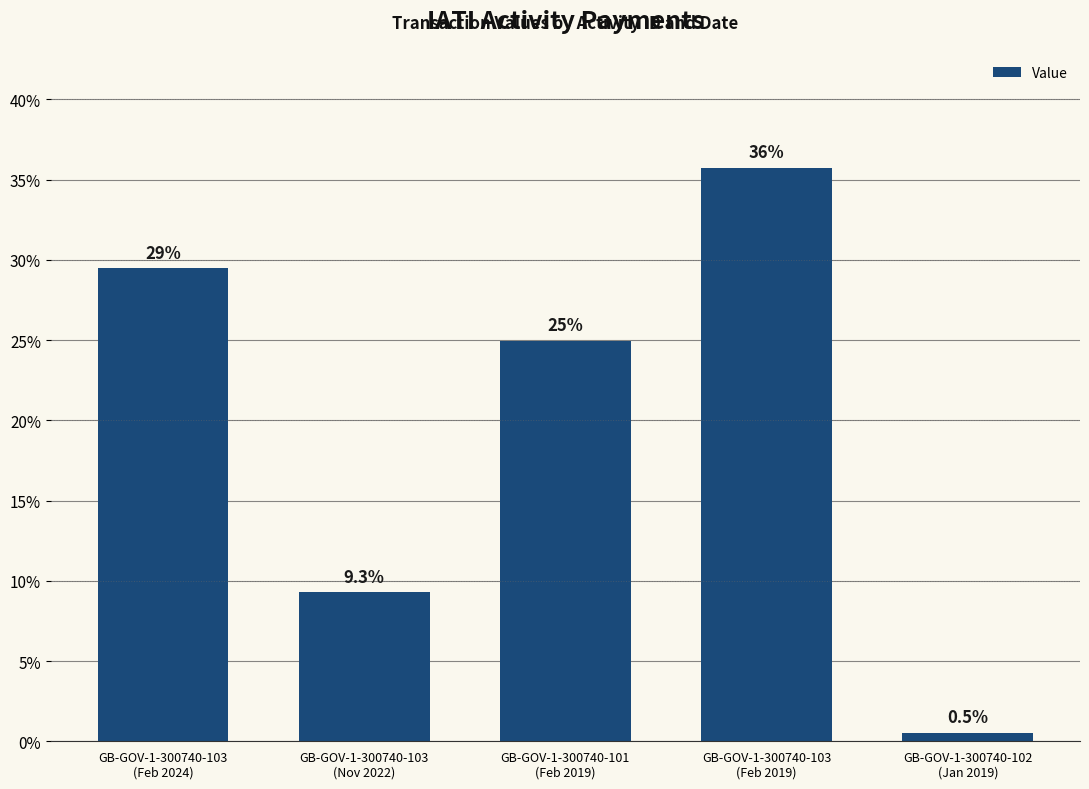

Reading left to right, what are all the values shown in this chart?

29.5	9.3	24.9	35.7	0.5